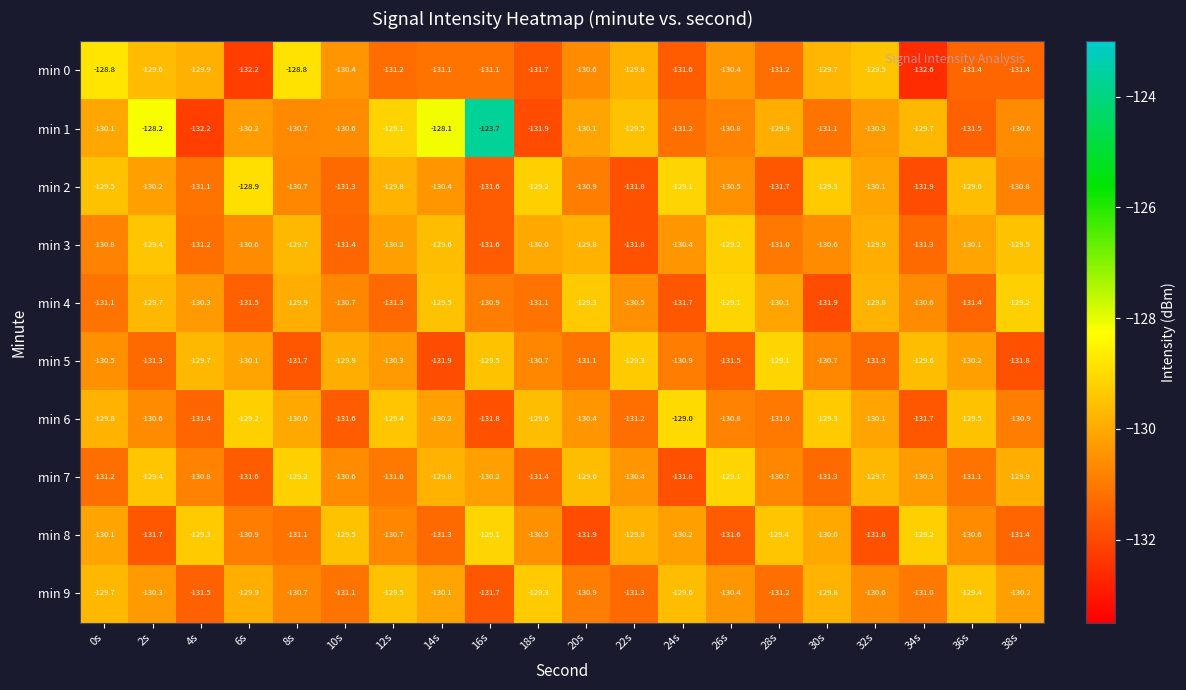

Which category has the lowest value across all series?

34s